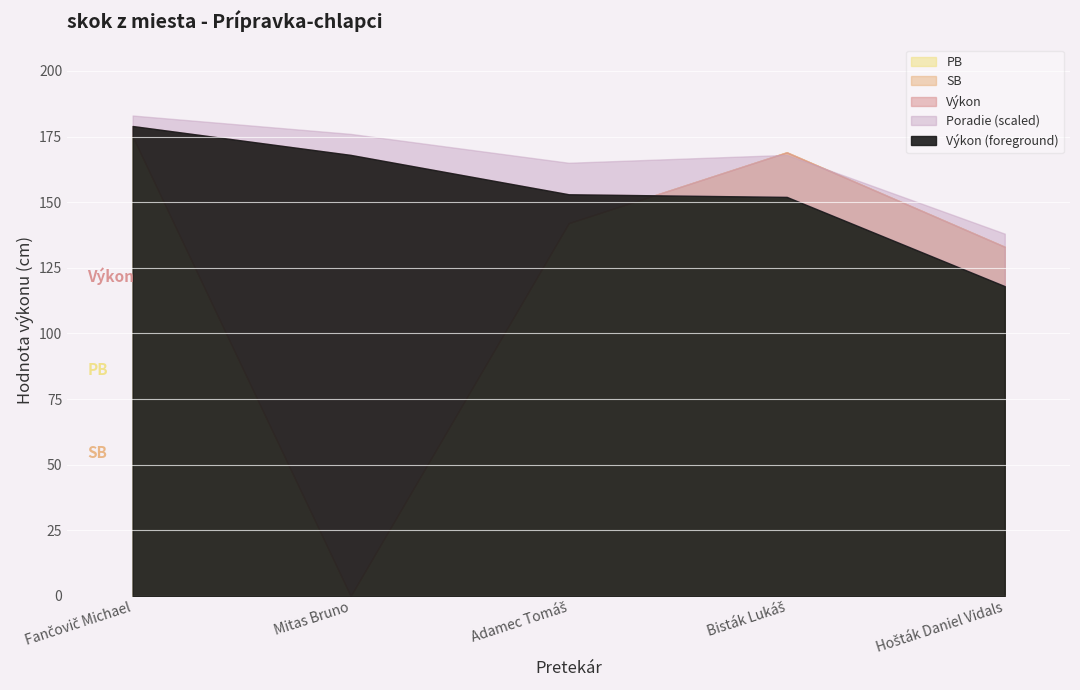

Reading right to left, extract all data points from this chart.

Výkon: Hošták Daniel Vidals=118	Bisták Lukáš=152	Adamec Tomáš=153	Mitas Bruno=168	Fančovič Michael=179
PB: Hošták Daniel Vidals=133	Bisták Lukáš=169	Adamec Tomáš=142	Mitas Bruno=0	Fančovič Michael=175
SB: Hošták Daniel Vidals=133	Bisták Lukáš=169	Adamec Tomáš=142	Mitas Bruno=0	Fančovič Michael=175
Poradie: Hošták Daniel Vidals=5	Bisták Lukáš=4	Adamec Tomáš=3	Mitas Bruno=2	Fančovič Michael=1